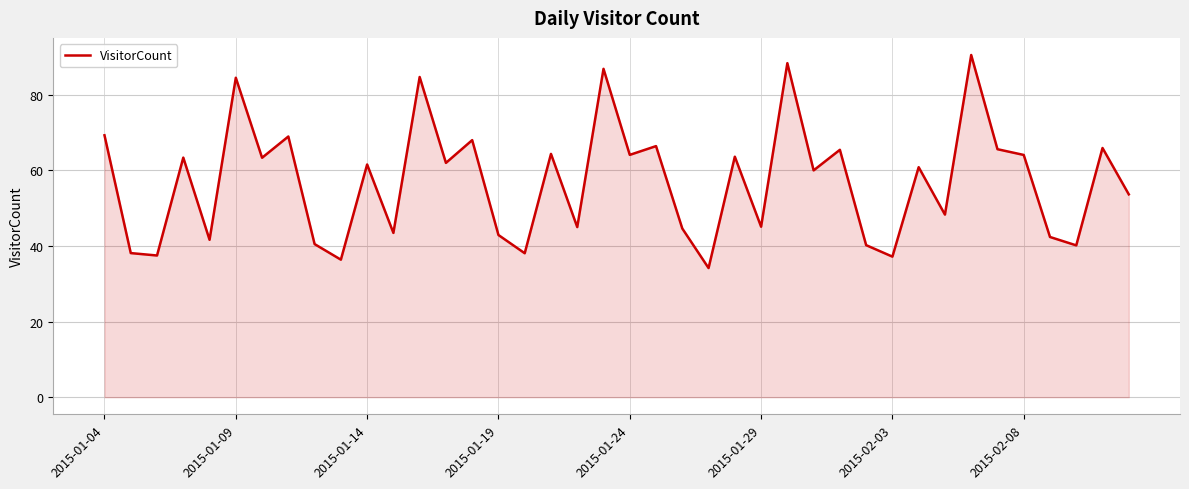

What is the greatest value displayed?

90.5